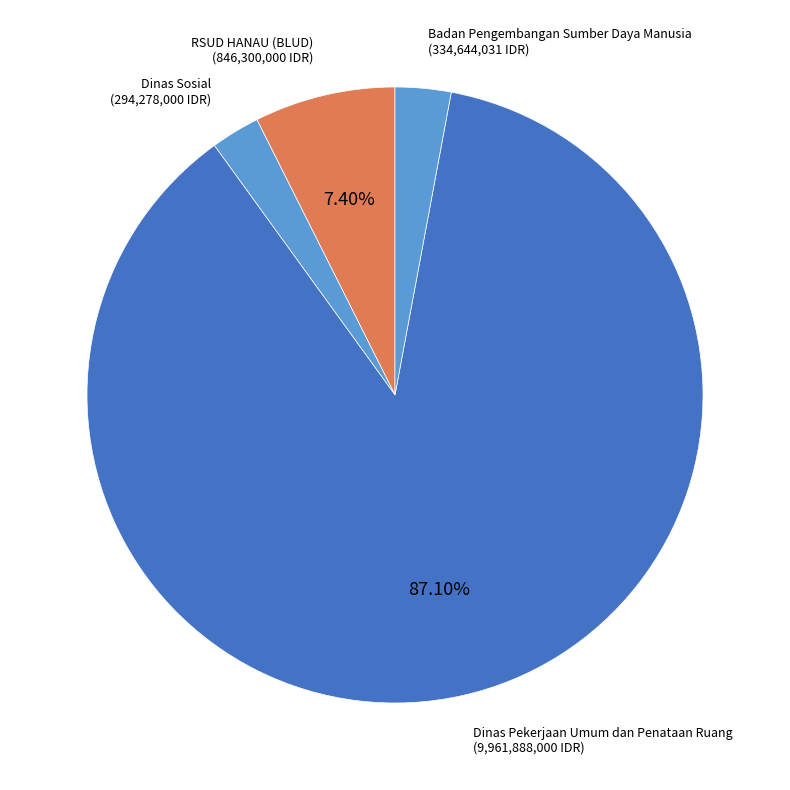

Approximately how many times larger is the value at RSUD HANAU (BLUD) compared to Badan Pengembangan Sumber Daya Manusia?

2.5